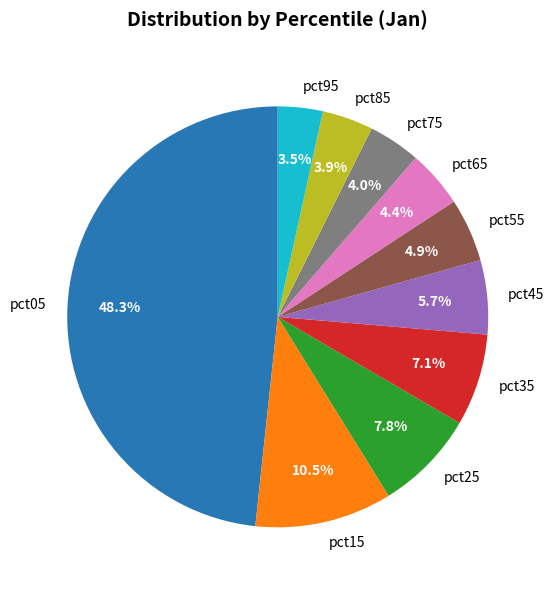

Count the number of slices in the pie.

10